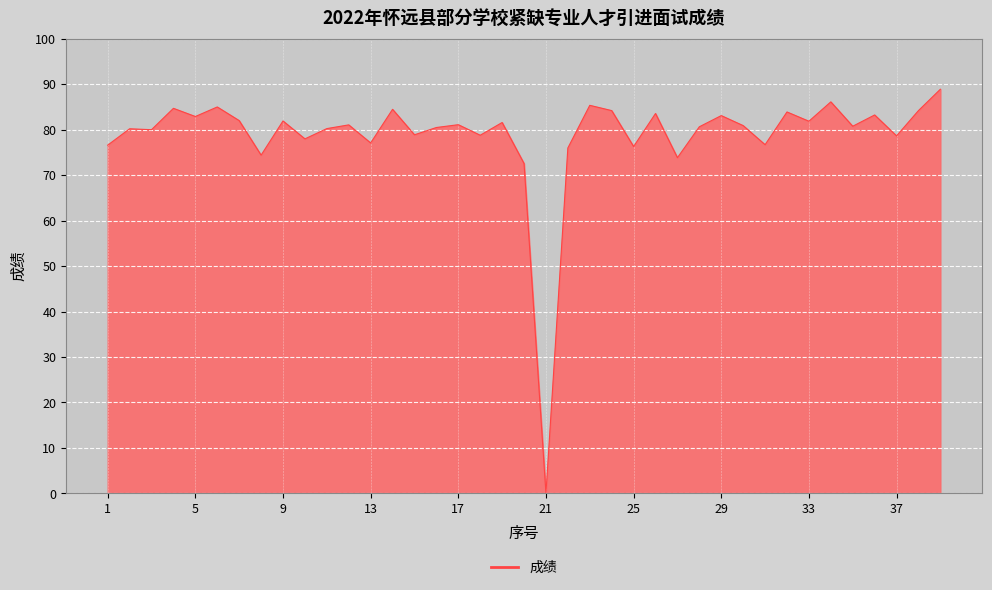

How many categories are shown in the chart?

39